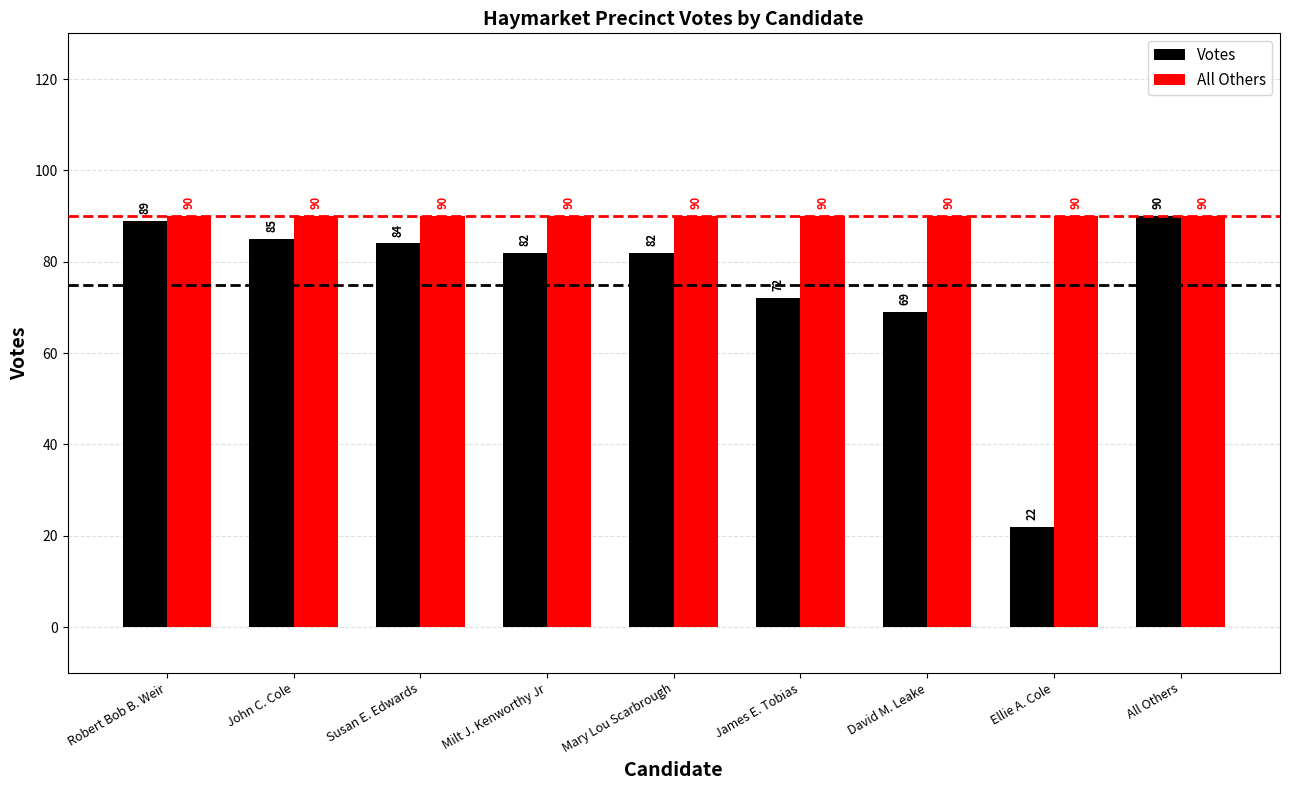

Rank the series at Robert Bob B. Weir from lowest to highest value.

Votes, All Others